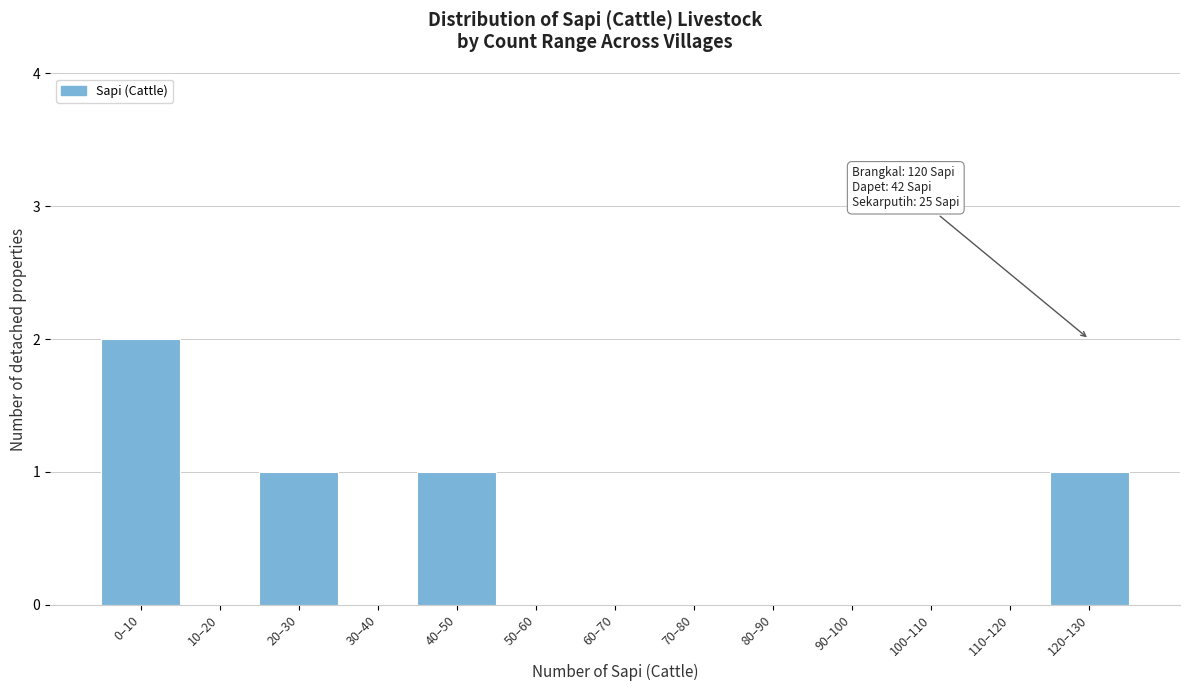

Reading left to right, transcribe all the data shown in this chart.

0–10=2	10–20=0	20–30=1	30–40=0	40–50=1	50–60=0	60–70=0	70–80=0	80–90=0	90–100=0	100–110=0	110–120=0	120–130=1